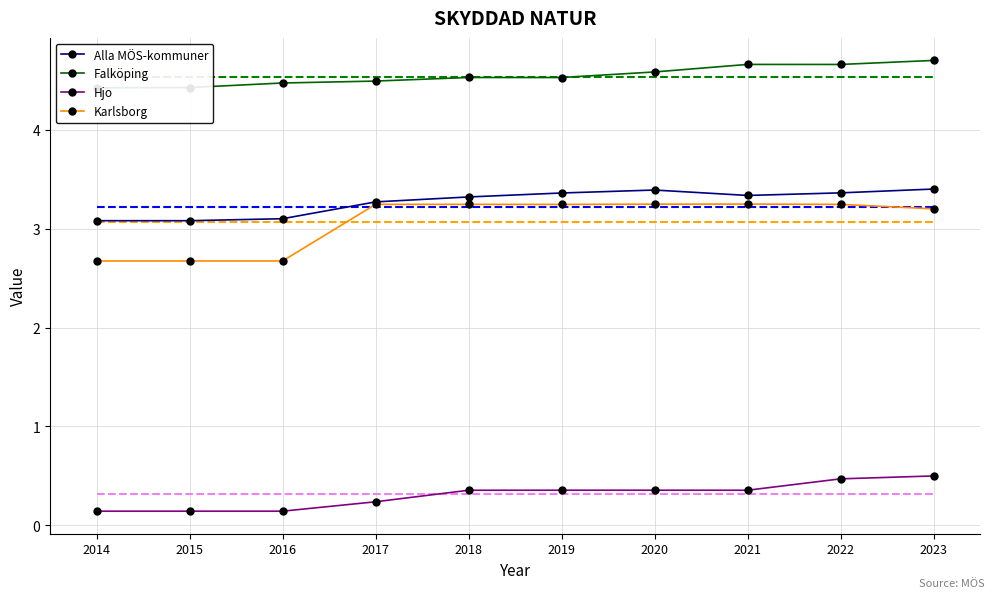

What is the greatest value displayed?

4.7